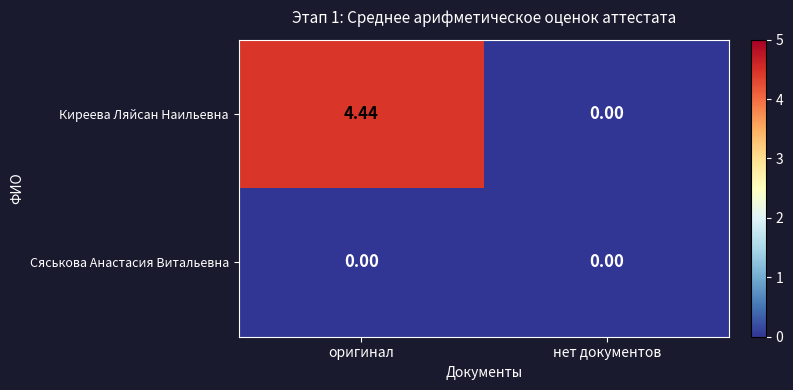

List the series in order of their peak value, lowest first.

Сяськова Анастасия Витальевна, Киреева Ляйсан Наильевна